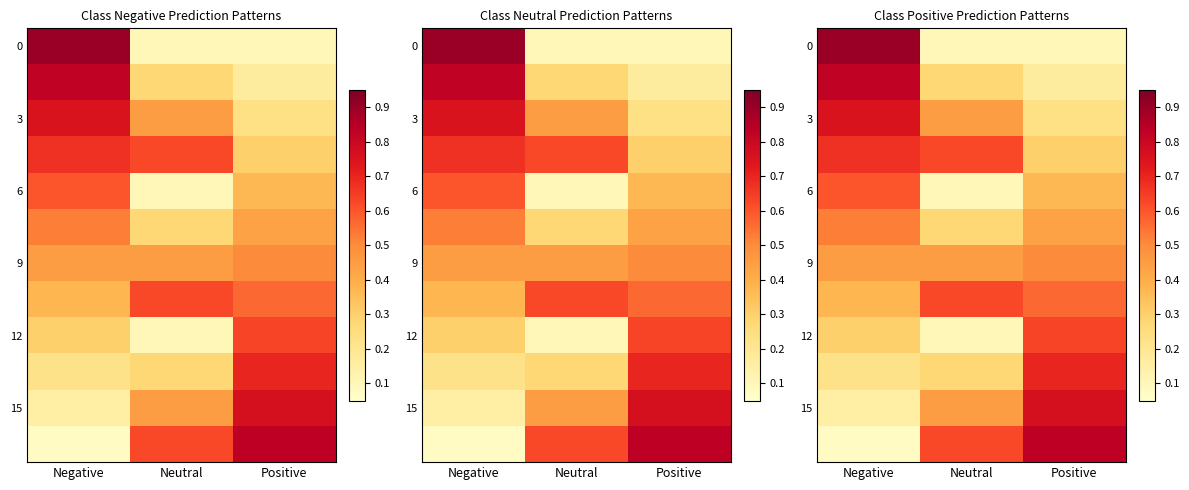

What is the total value across all series at Negative?

5.8